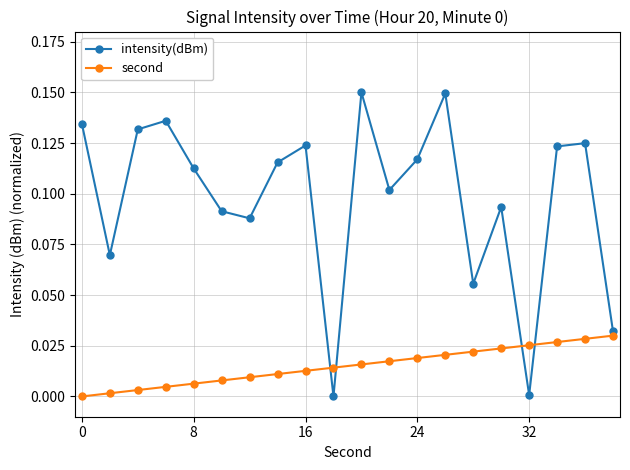

List the series in order of their overall mean, lowest first.

second, intensity(dBm)